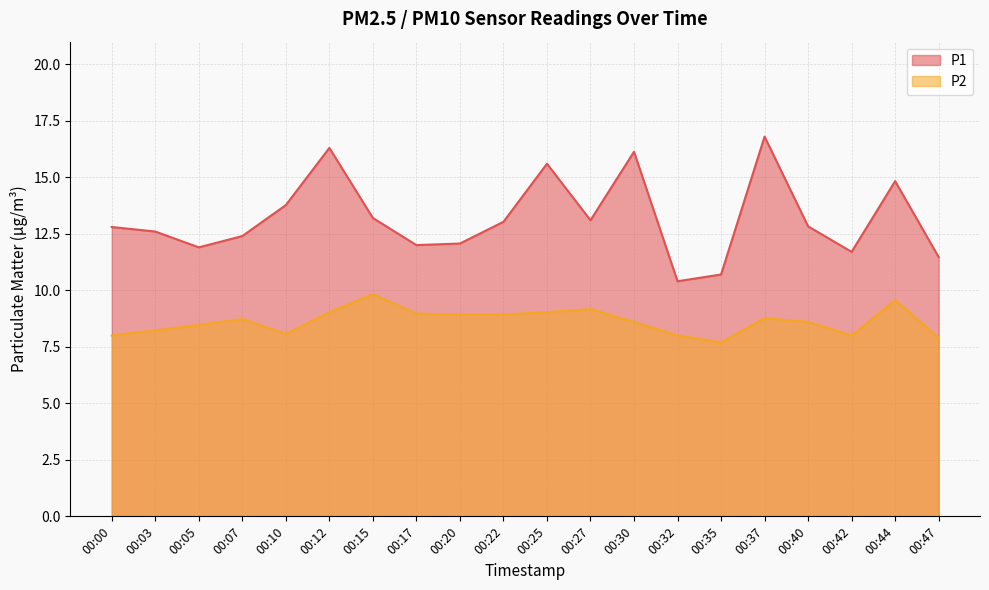

What is the lowest value of the P2 series?

7.7